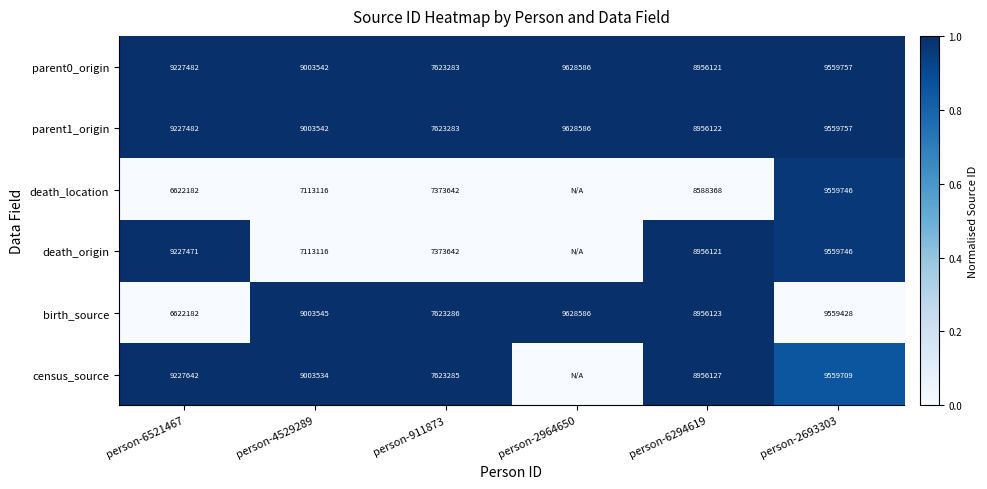

What is the total value across all series at person-911873?

45240421